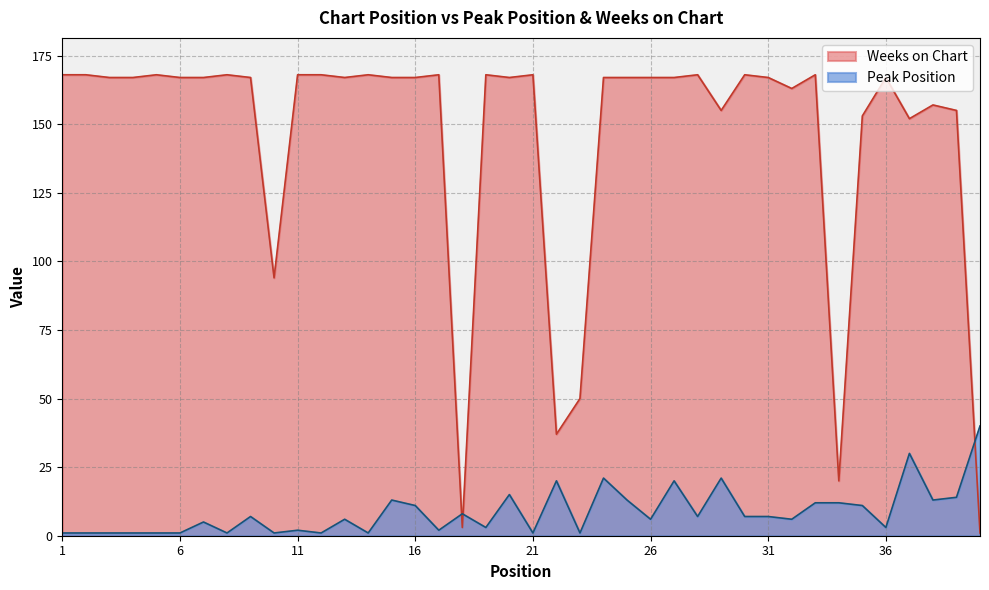

What are all the series names shown in the legend?

Weeks on Chart, Peak Position